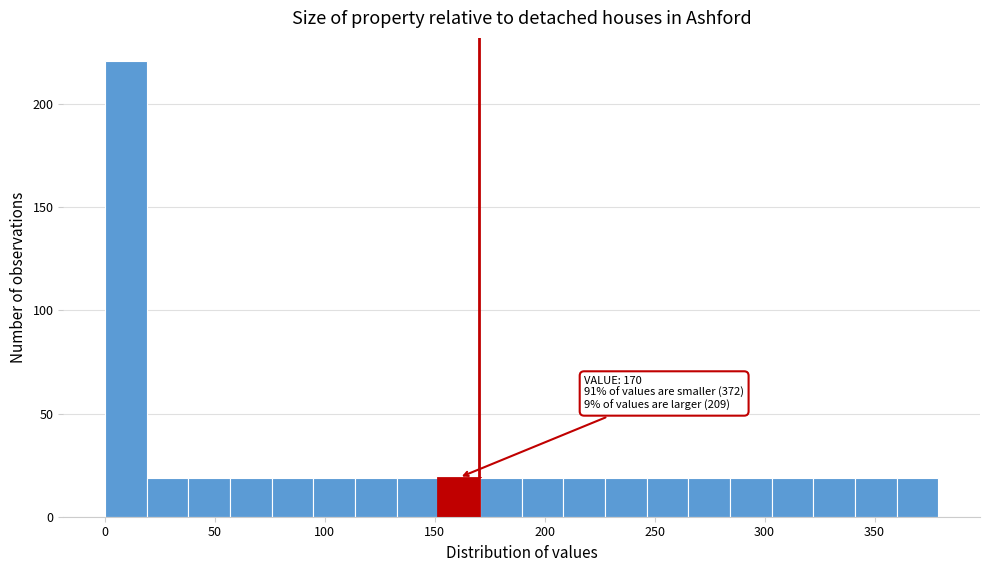

Read against the x-axis, roughly where is the centre of the tallest bar?

10